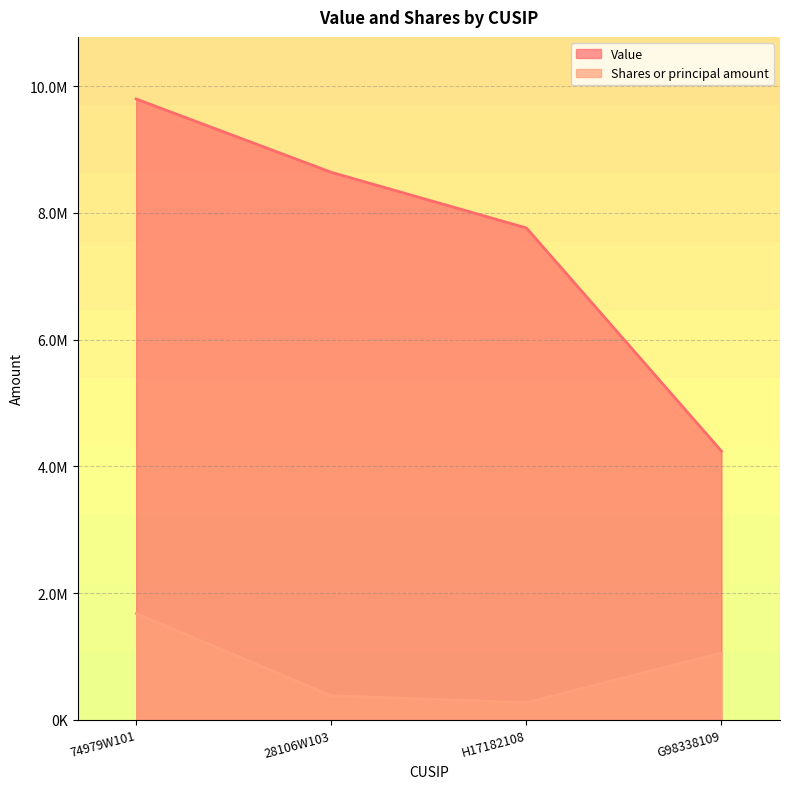

What are all the series names shown in the legend?

Value, Shares or principal amount